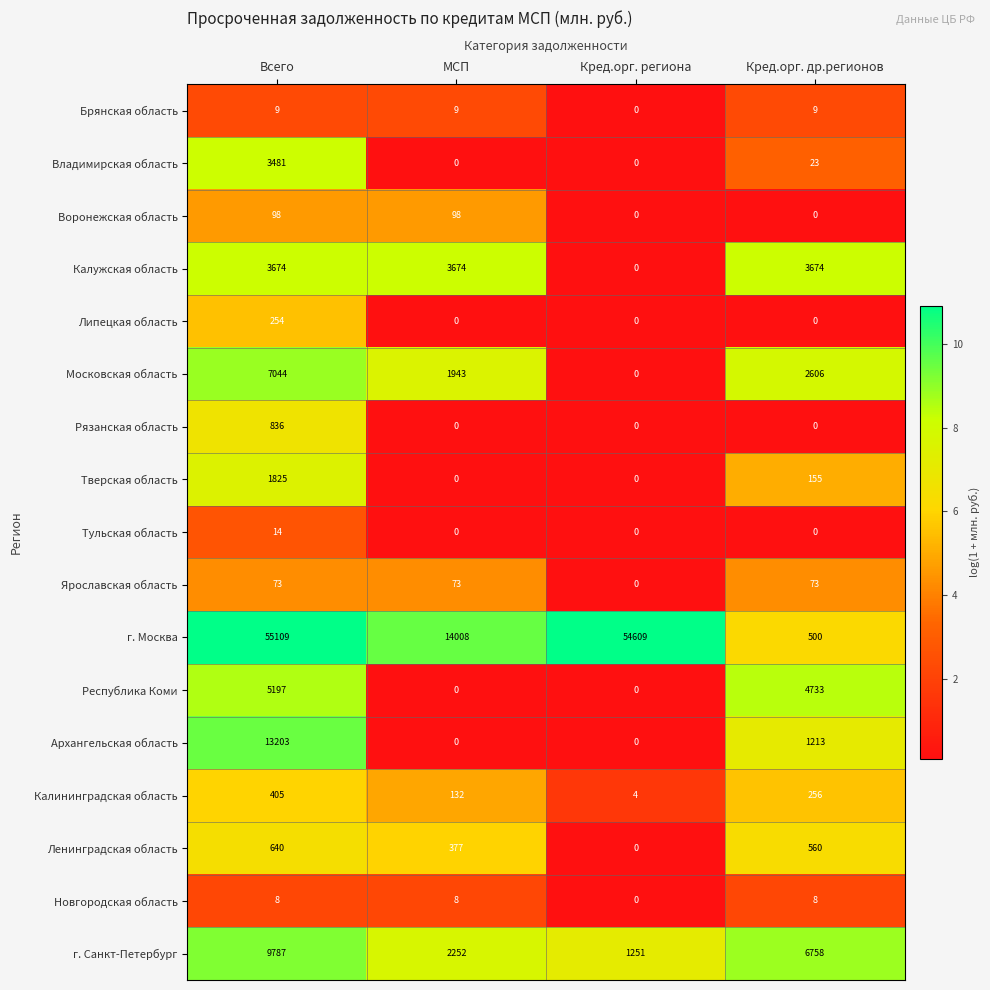

What is the difference between the second highest and second lowest values in the Московская область series?

663